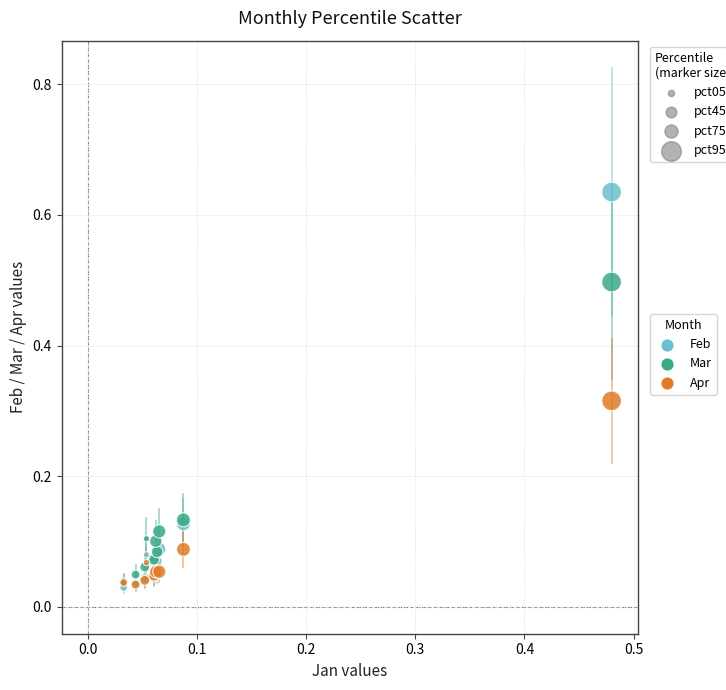

Which series contains the highest Y value?

Feb